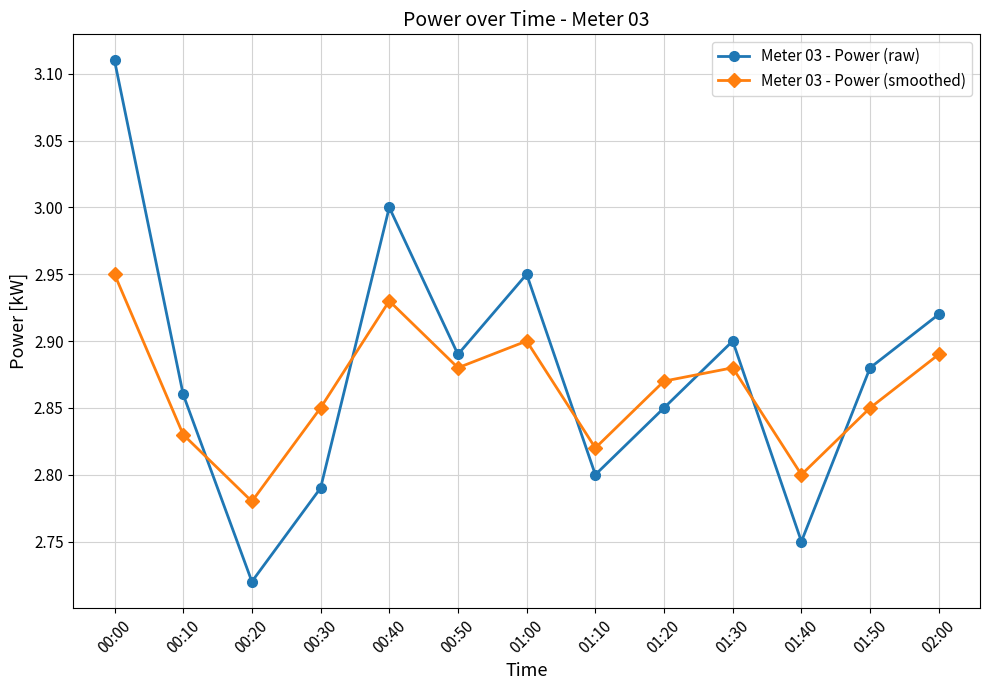

The value of Meter 03 - Power (raw) at 00:30 is 3.7. True or false?

False